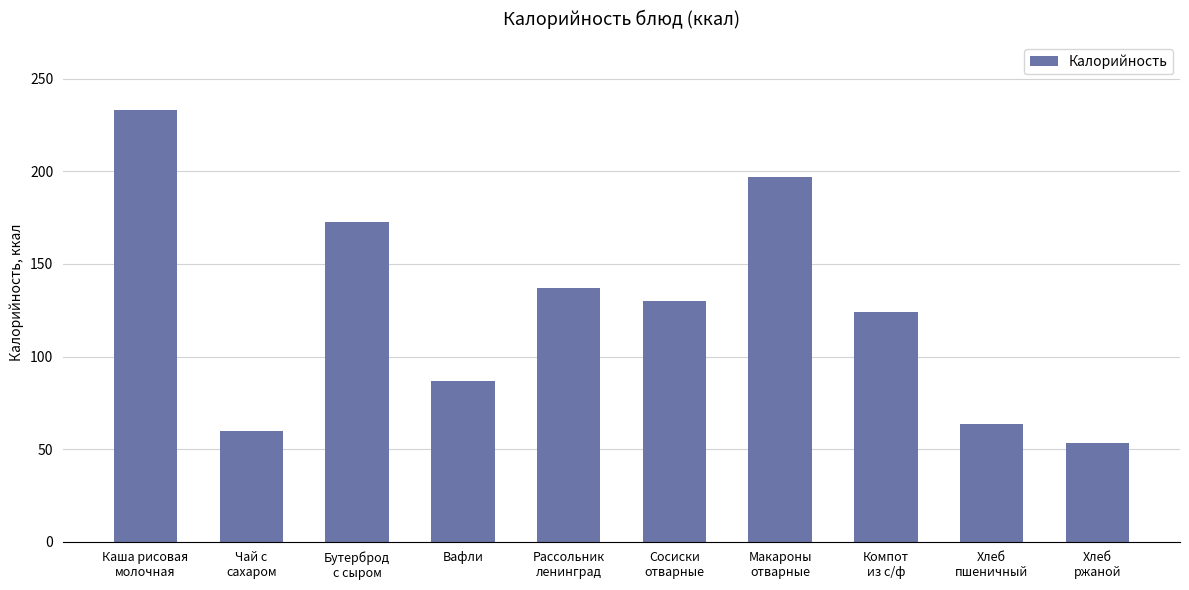

What is the difference between the values at Компот
из с/ф and Каша рисовая
молочная?

109.0